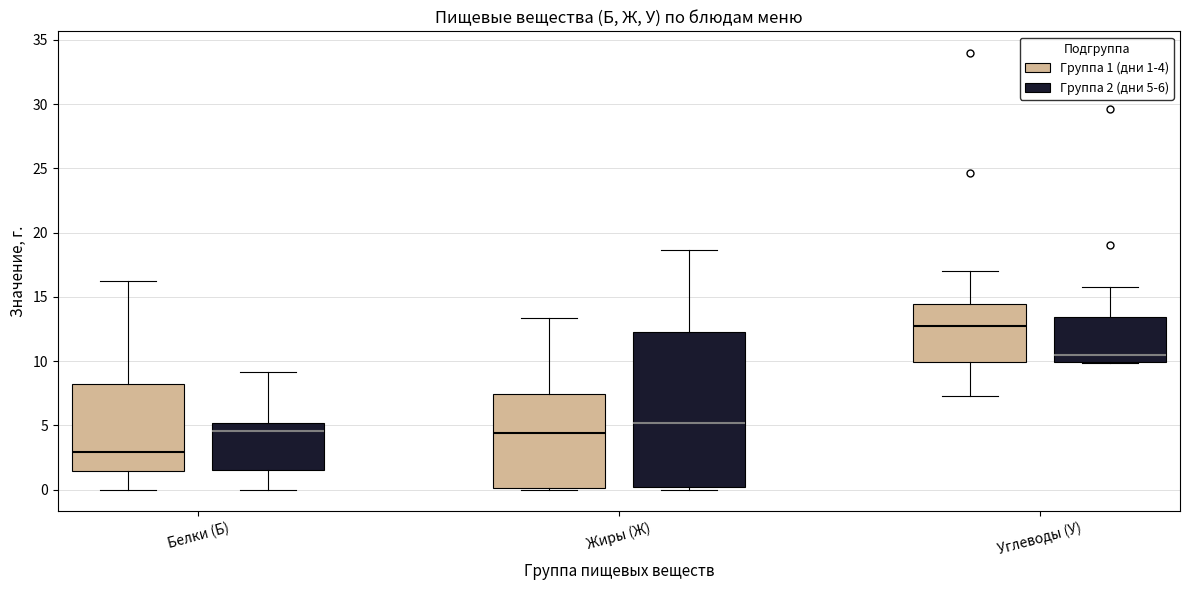

Reading left to right, transcribe this box plot: for each box, give where its median line is, the range the box spans, and where its two whiskers end, as read against the y-axis. The values are not printed on the chart, so give them approximately, as read against the axis.

Белки (Б) (Группа 1 (дни 1-4)): median 3.0, box 1.5 to 8.0, whiskers 0.0 to 16.5
Белки (Б) (Группа 2 (дни 5-6)): median 4.5, box 1.5 to 5.0, whiskers 0.0 to 9.0
Жиры (Ж) (Группа 1 (дни 1-4)): median 4.5, box 0.0 to 7.5, whiskers 0.0 to 13.5
Жиры (Ж) (Группа 2 (дни 5-6)): median 5.0, box 0.0 to 12.5, whiskers 0.0 (just below the box's lower edge) to 18.5
Углеводы (У) (Группа 1 (дни 1-4)): median 12.5, box 10.0 to 14.5, whiskers 7.5 to 17.0
Углеводы (У) (Группа 2 (дни 5-6)): median 10.5, box 10.0 to 13.5, whiskers 10.0 to 16.0